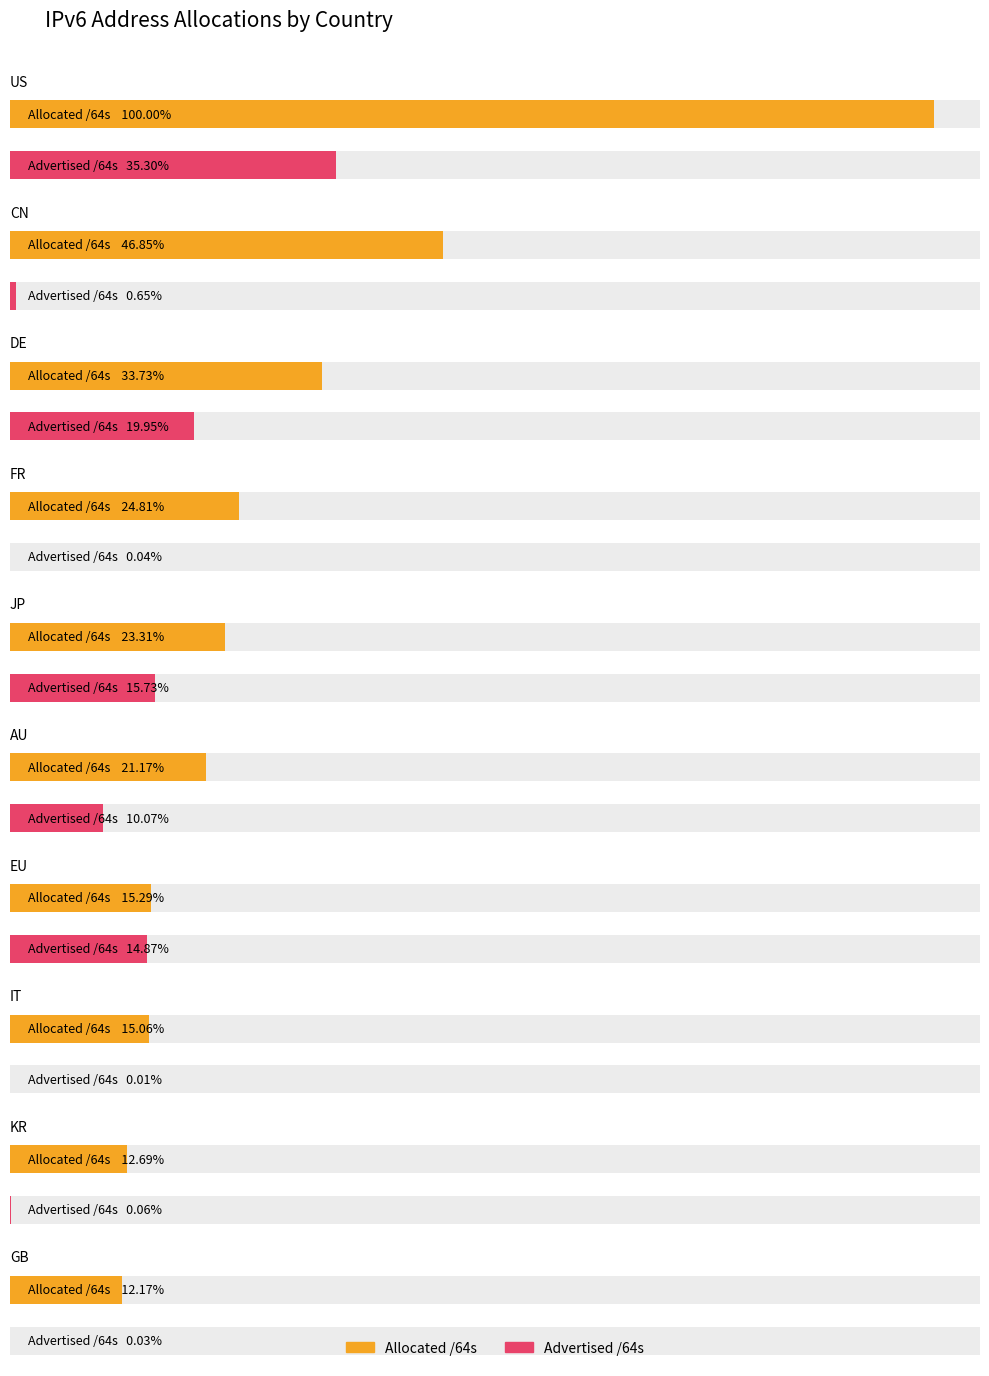

What is the label of the 8th bar from the right?

DE